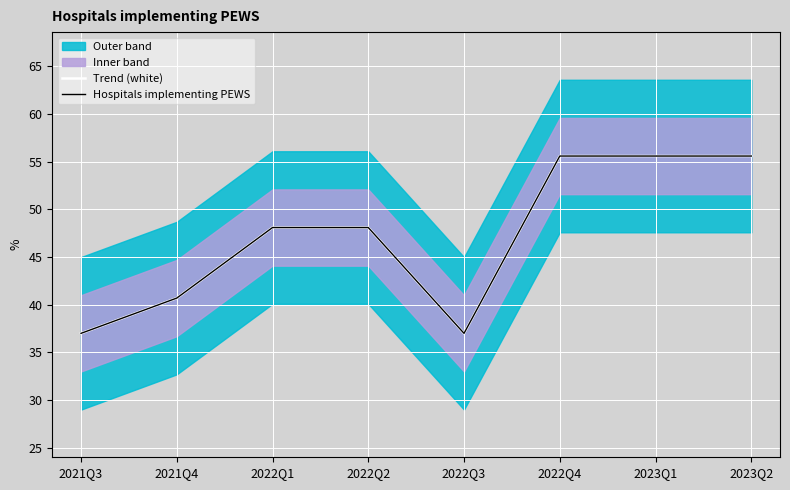

Reading right to left, list all the values displayed in this chart.

Trend (white): 2023Q2=55.6	2023Q1=55.6	2022Q4=55.6	2022Q3=37.0	2022Q2=48.1	2022Q1=48.1	2021Q4=40.7	2021Q3=37.0
Hospitals implementing PEWS: 2023Q2=55.6	2023Q1=55.6	2022Q4=55.6	2022Q3=37.0	2022Q2=48.1	2022Q1=48.1	2021Q4=40.7	2021Q3=37.0